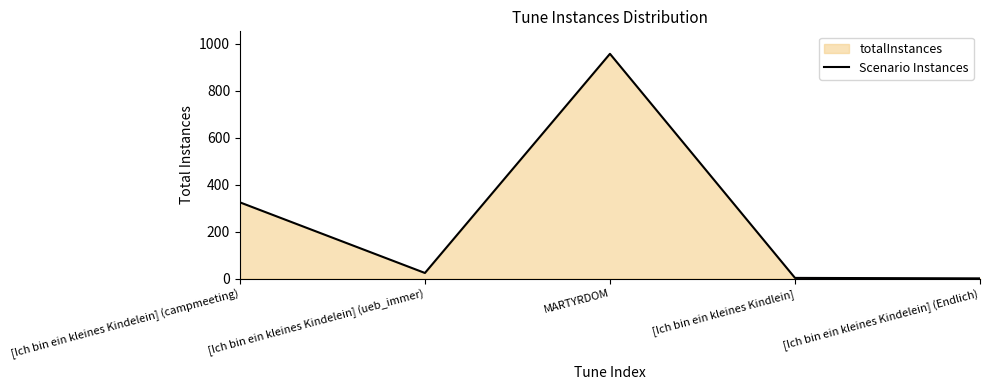

What is the label of the 5th point from the right?

[Ich bin ein kleines Kindelein] (campmeeting)